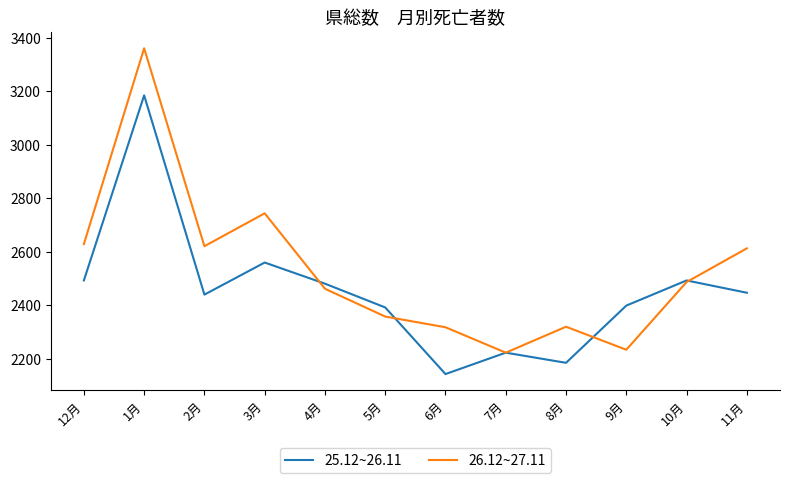

The value of 25.12~26.11 at 12月 is 2493. True or false?

True